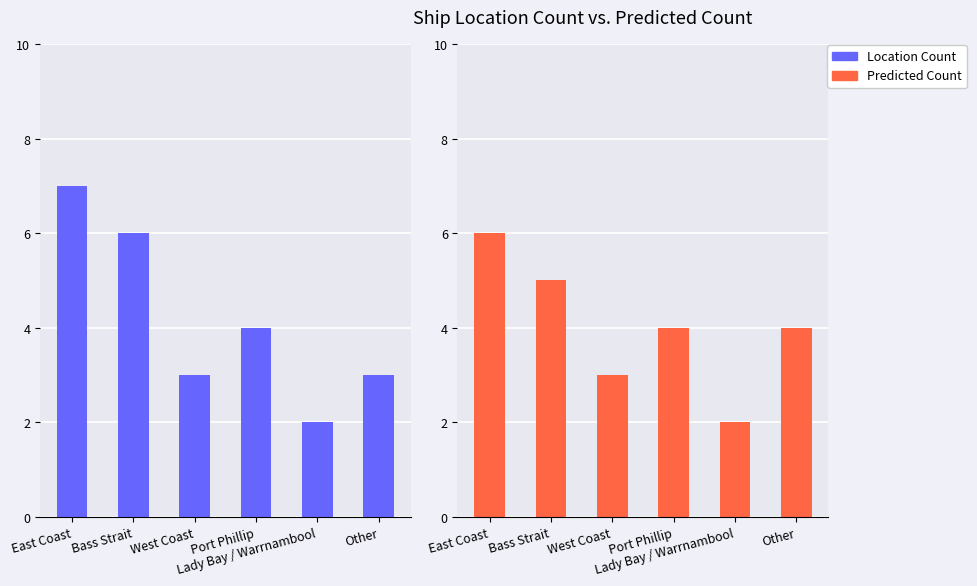

Is the value of Predicted Count at East Coast greater than the value of Location Count at Lady Bay / Warrnambool?

Yes